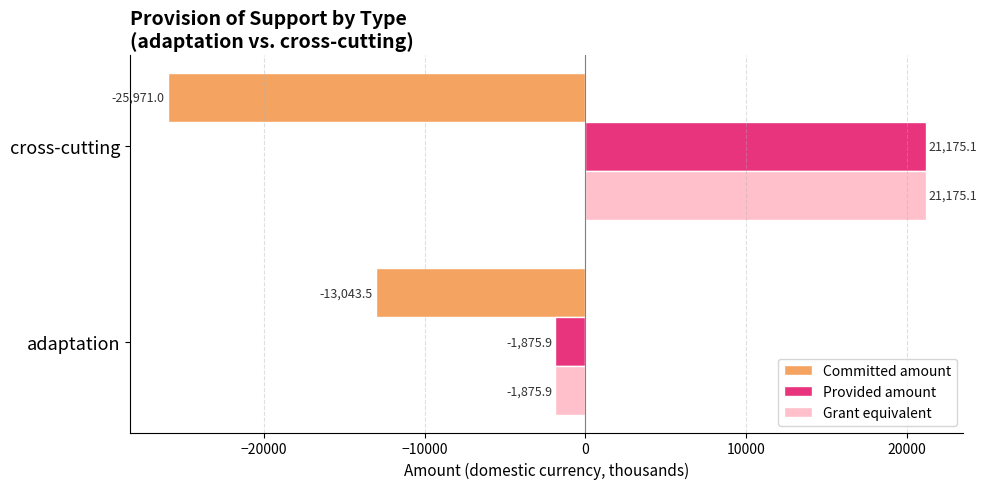

The Grant equivalent series shows -1875.9 at adaptation. True or false?

True